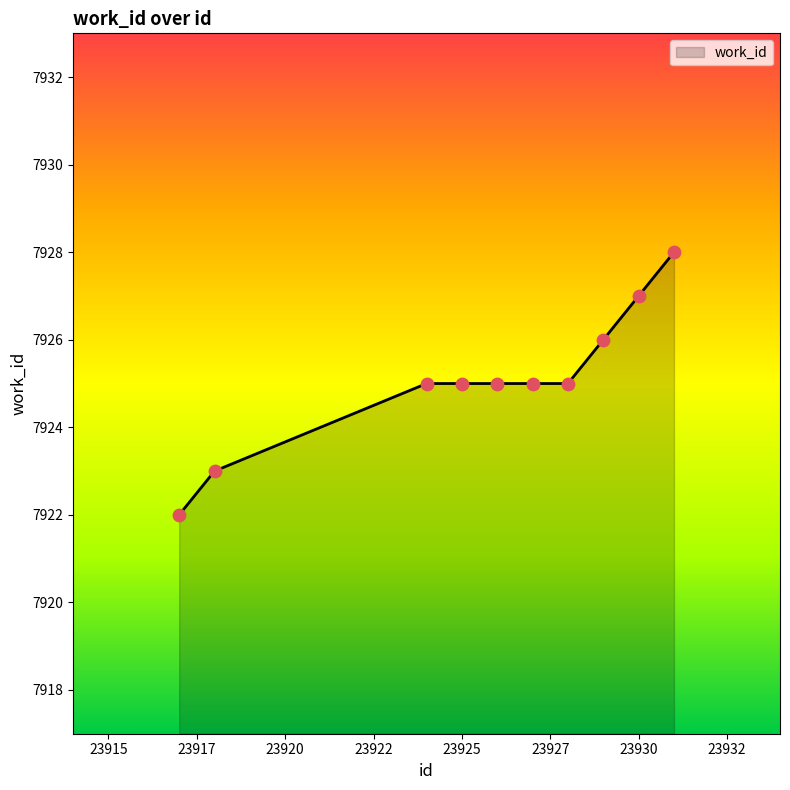

What is the difference between the maximum and minimum values?

6